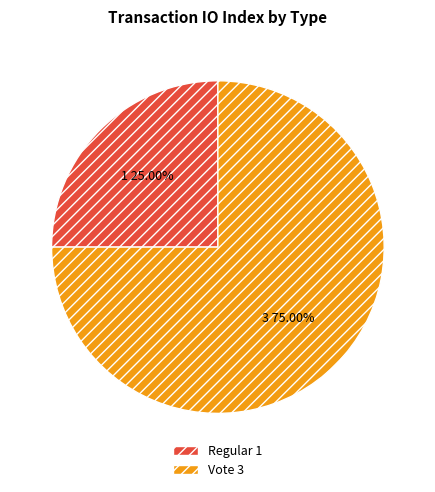

To the nearest percent, what is the difference between the Vote and Regular slice percentages?

50%